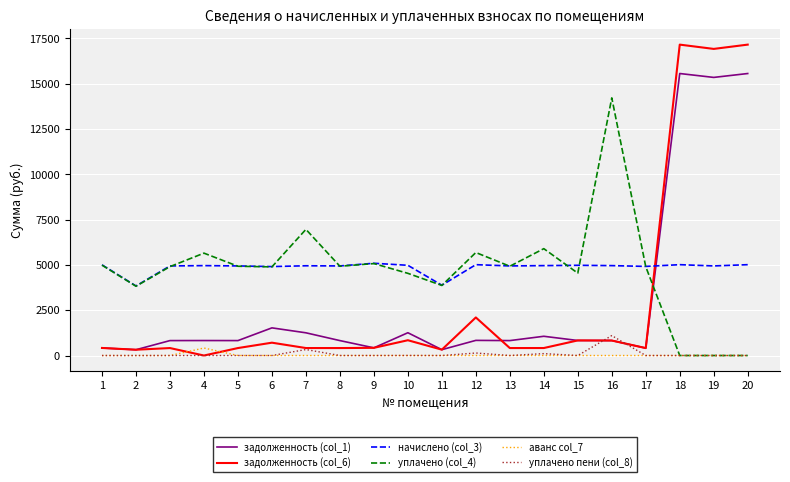

What are all the series names shown in the legend?

задолженность (col_1), задолженность (col_6), начислено (col_3), уплачено (col_4), аванс col_7, уплачено пени (col_8)